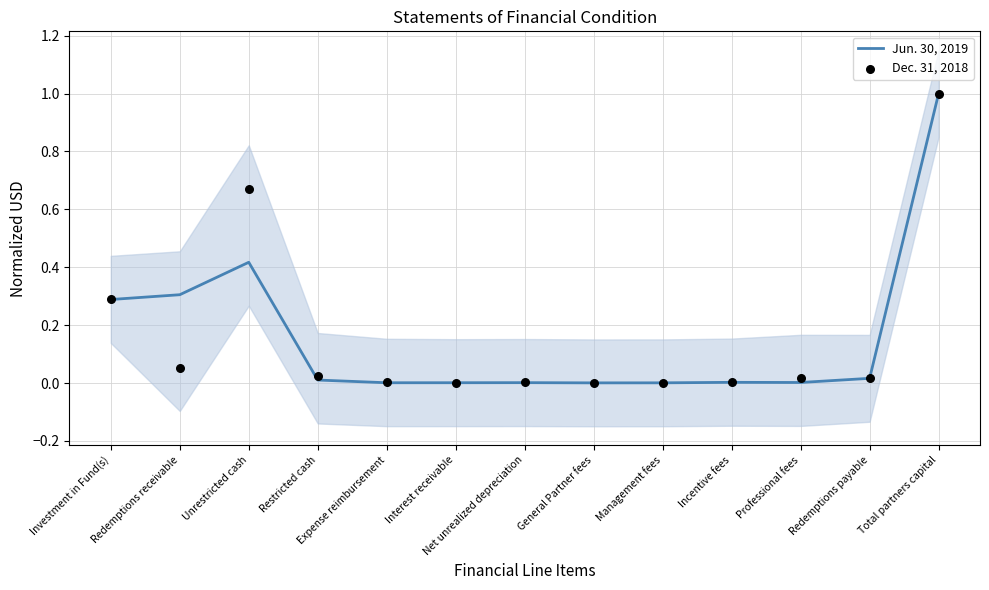

Which series reaches the minimum Y coordinate?

Jun. 30, 2019